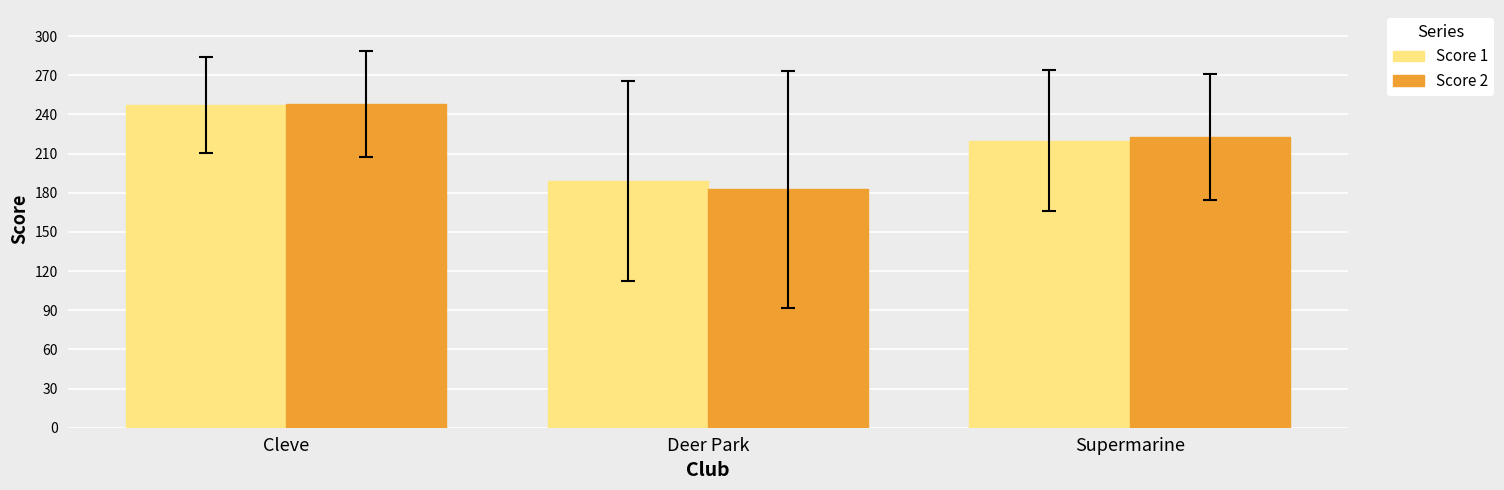

What is the difference between the highest and lowest values at Deer Park?

6.1